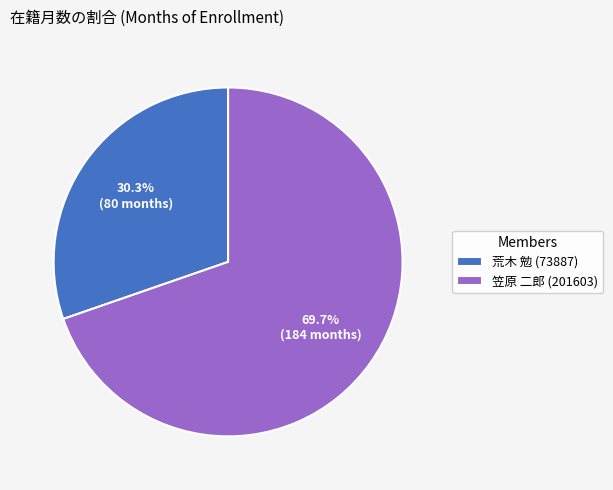

To the nearest percent, what is the difference between the largest and smallest slice percentages?

39%